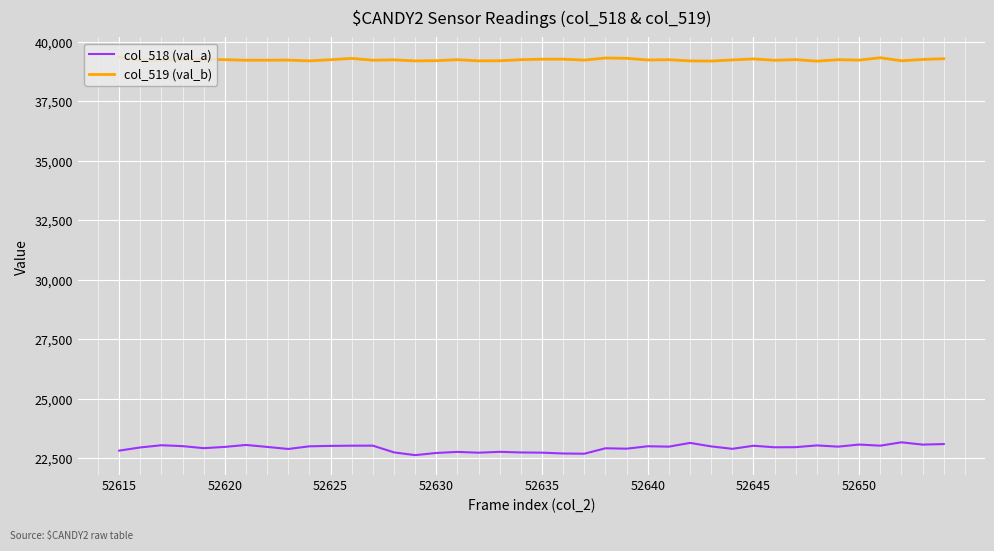

What is the maximum value shown in the chart?

39358